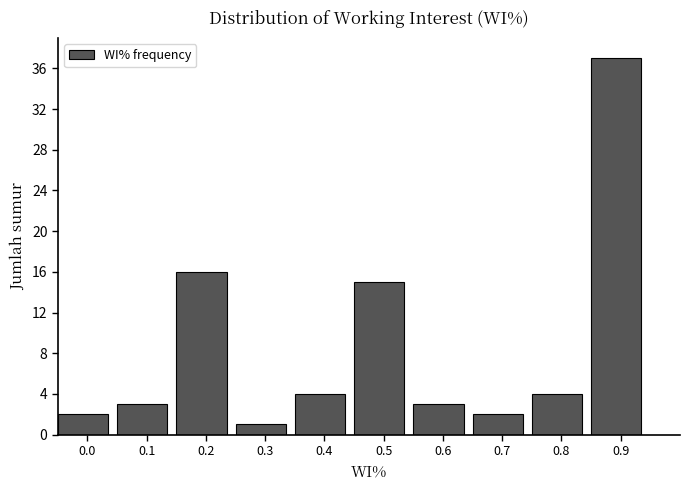

Reading left to right, list all the values displayed in this chart.

2	3	16	1	4	15	3	2	4	37